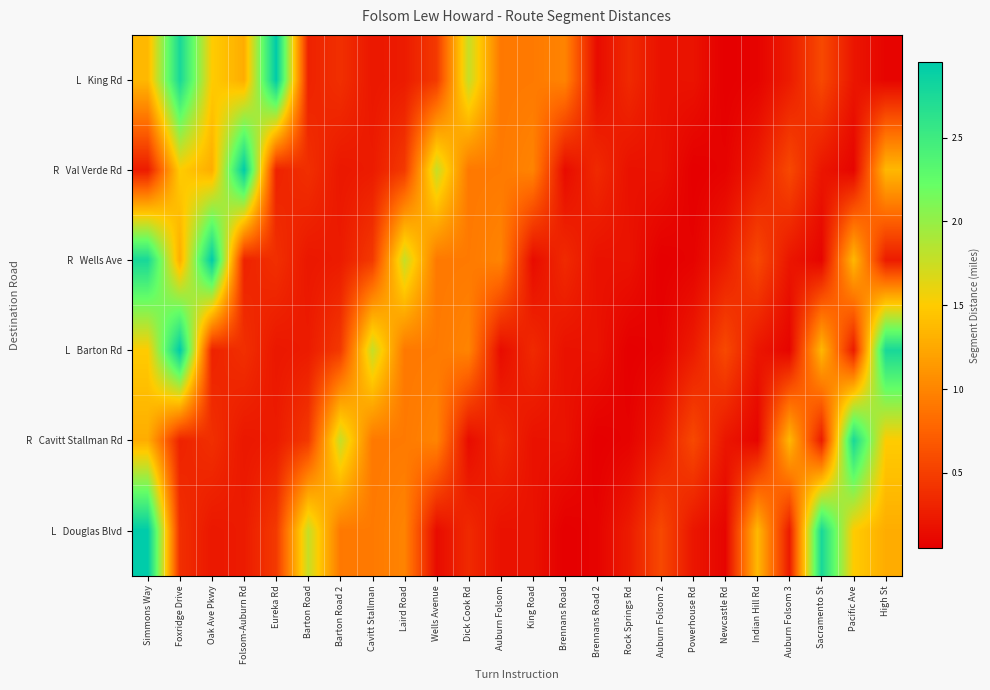

At Brennans Road 2, list the series in order from largest to smallest.

R Val Verde Rd, L Barton Rd, R Wells Ave, L King Rd, L Douglas Blvd, R Cavitt Stallman Rd